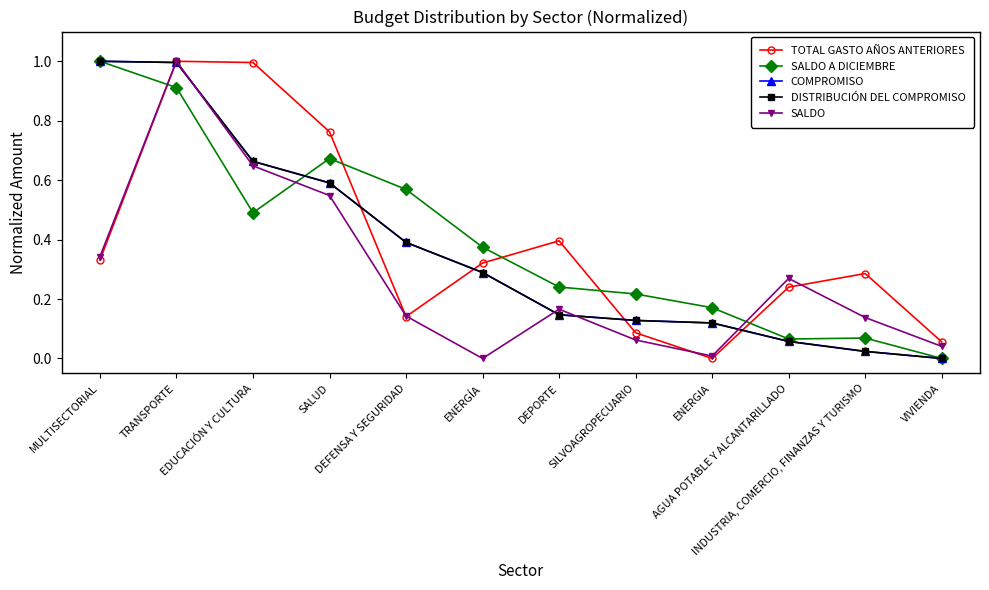

Between SALUD and DEFENSA Y SEGURIDAD, which series saw the biggest shift?

TOTAL GASTO AÑOS ANTERIORES